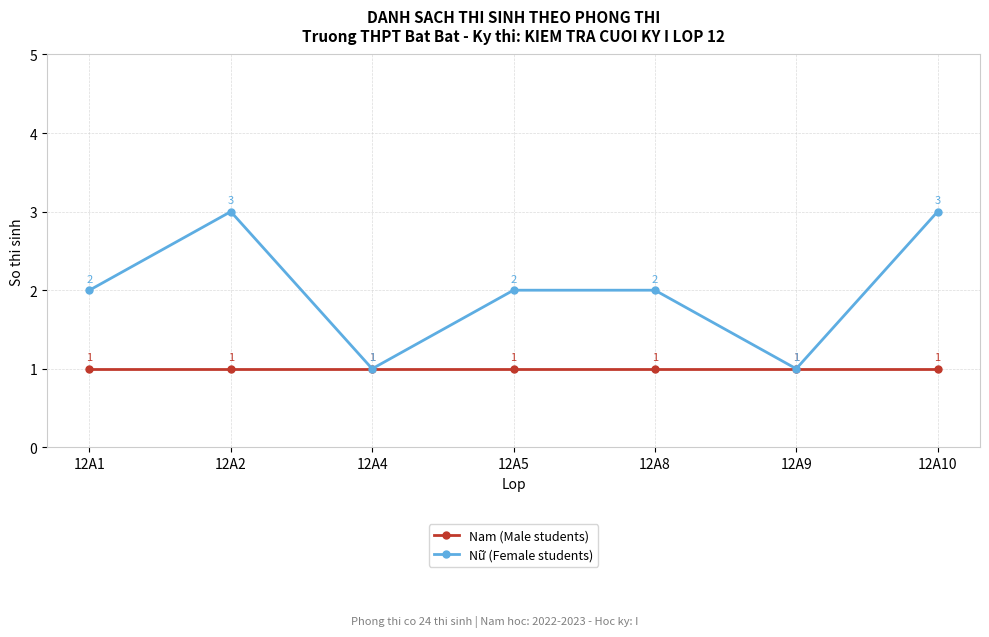

What is the total value across all series at 12A9?

2